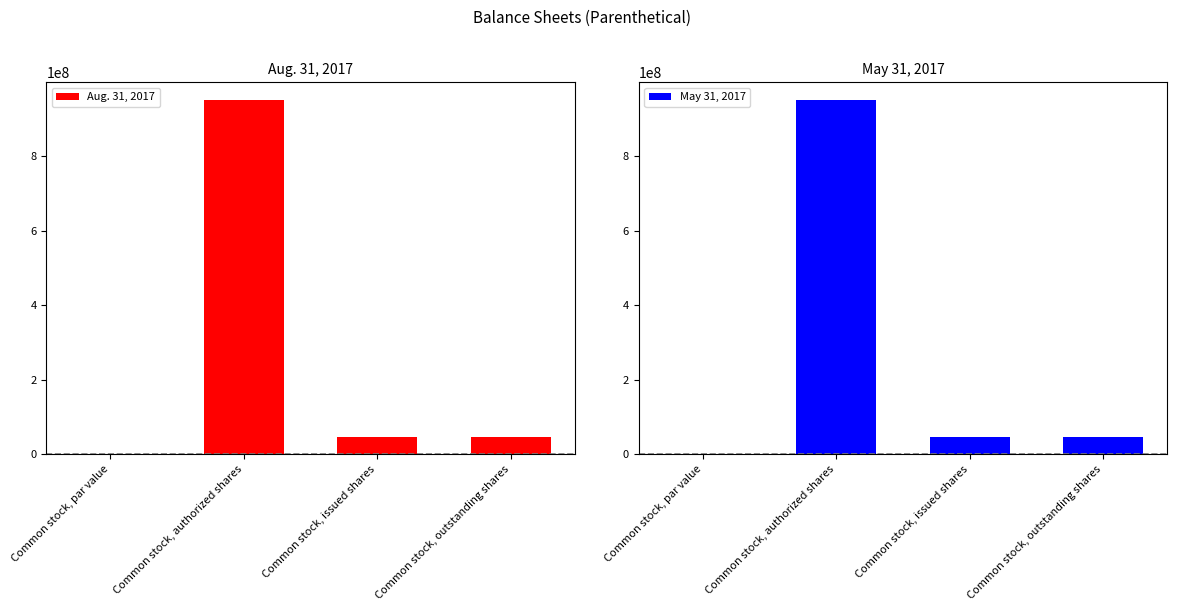

Reading left to right, what are all the values shown in this chart?

Aug. 31, 2017: Common stock, par value=0.0	Common stock, authorized shares=950000000.0	Common stock, issued shares=45411400.0	Common stock, outstanding shares=45411400.0
May 31, 2017: Common stock, par value=0.0	Common stock, authorized shares=950000000.0	Common stock, issued shares=45411400.0	Common stock, outstanding shares=45411400.0